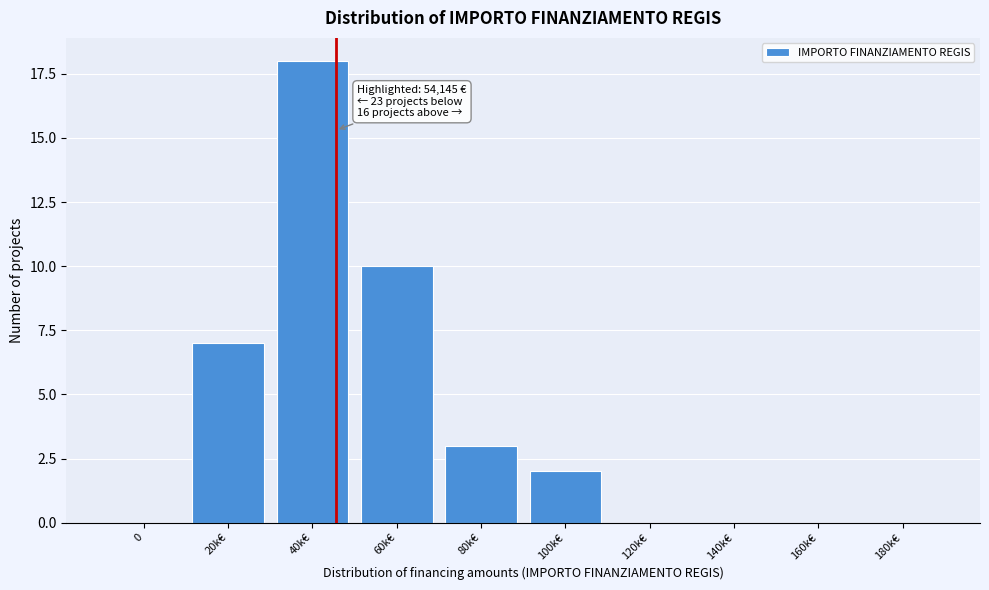

Reading left to right, what are all the values shown in this chart?

0=0	20k€=7	40k€=18	60k€=10	80k€=3	100k€=2	120k€=0	140k€=0	160k€=0	180k€=0